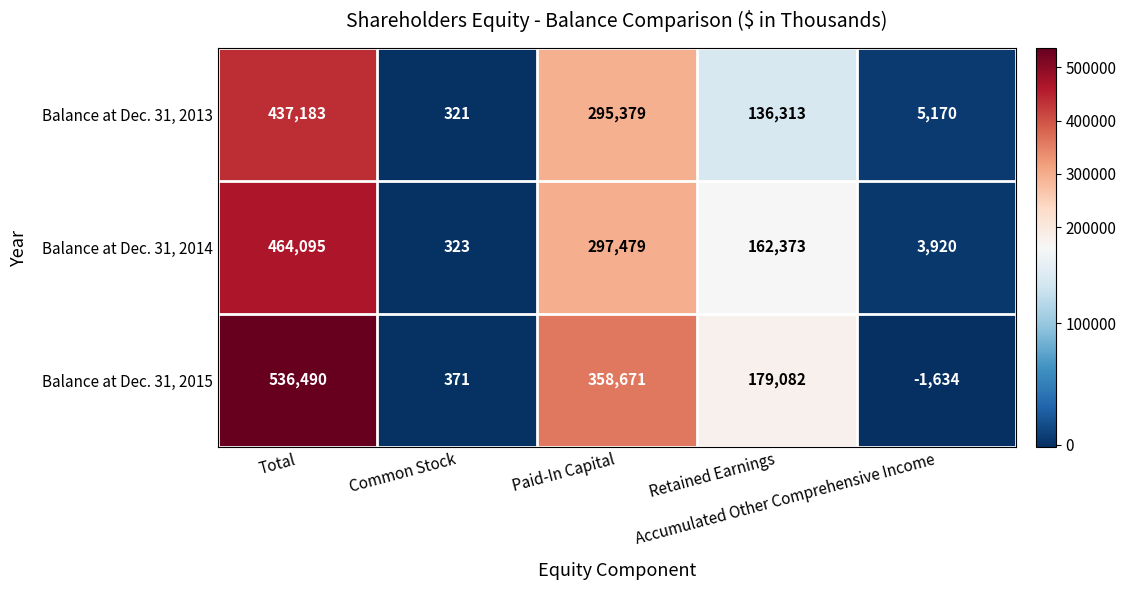

Which series has the largest total across all categories?

Balance at Dec. 31, 2015